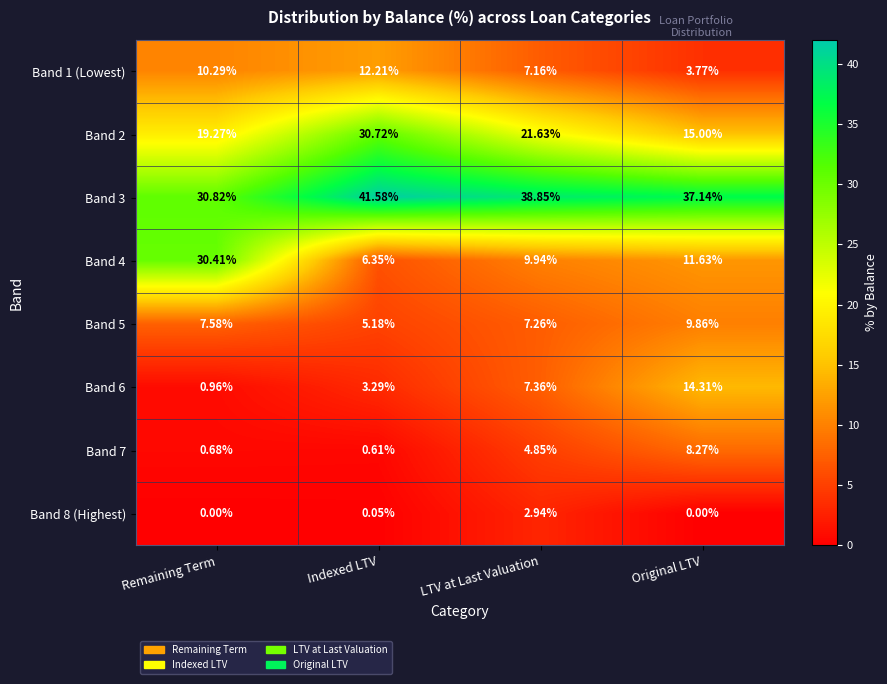

List the labels in order of Band 5 value, smallest first.

Indexed LTV, LTV at Last Valuation, Remaining Term, Original LTV